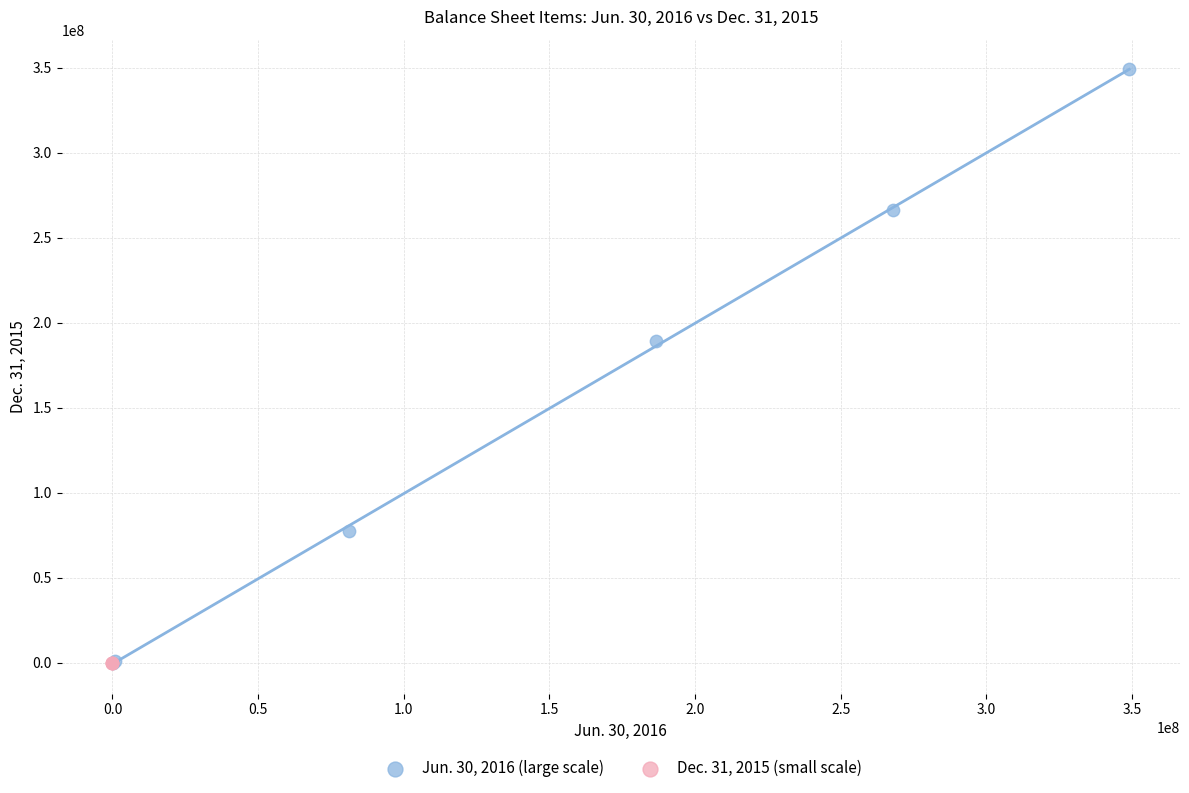

Which series has the widest spread of Y values?

Jun. 30, 2016 (large scale)